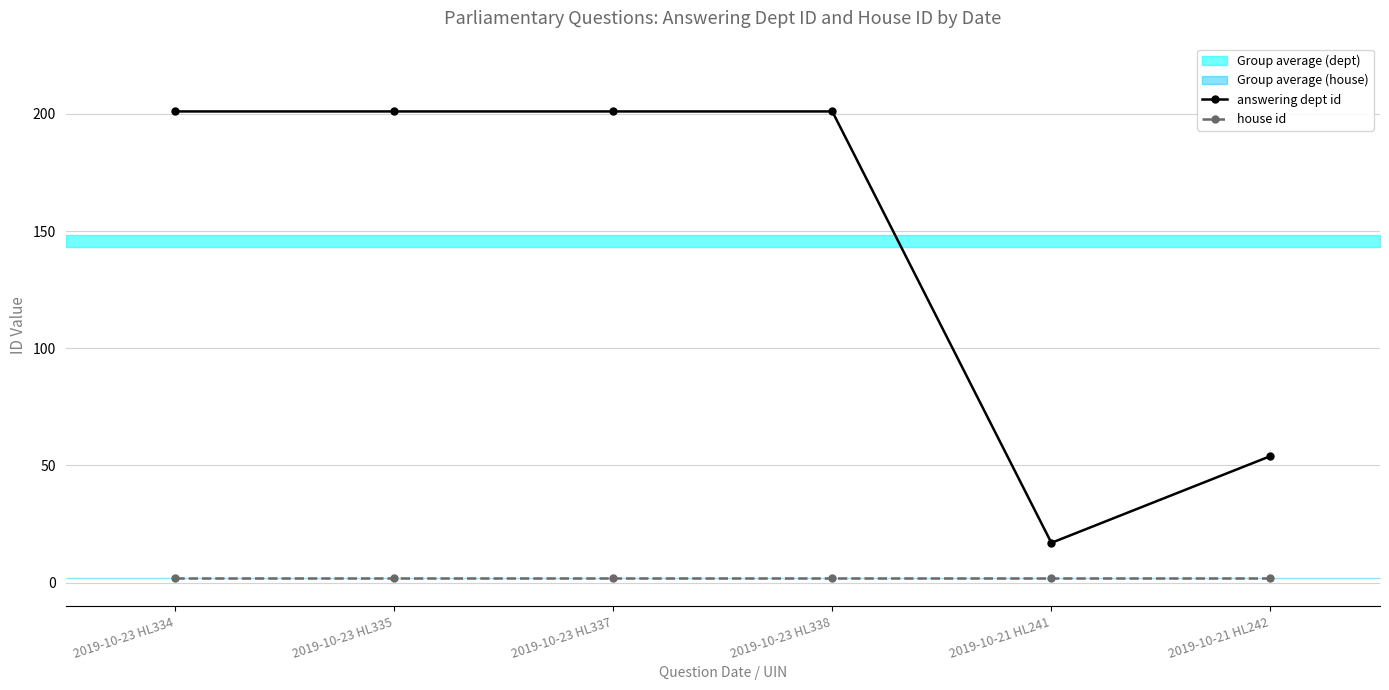

Which series has the largest range (max minus min)?

answering dept id